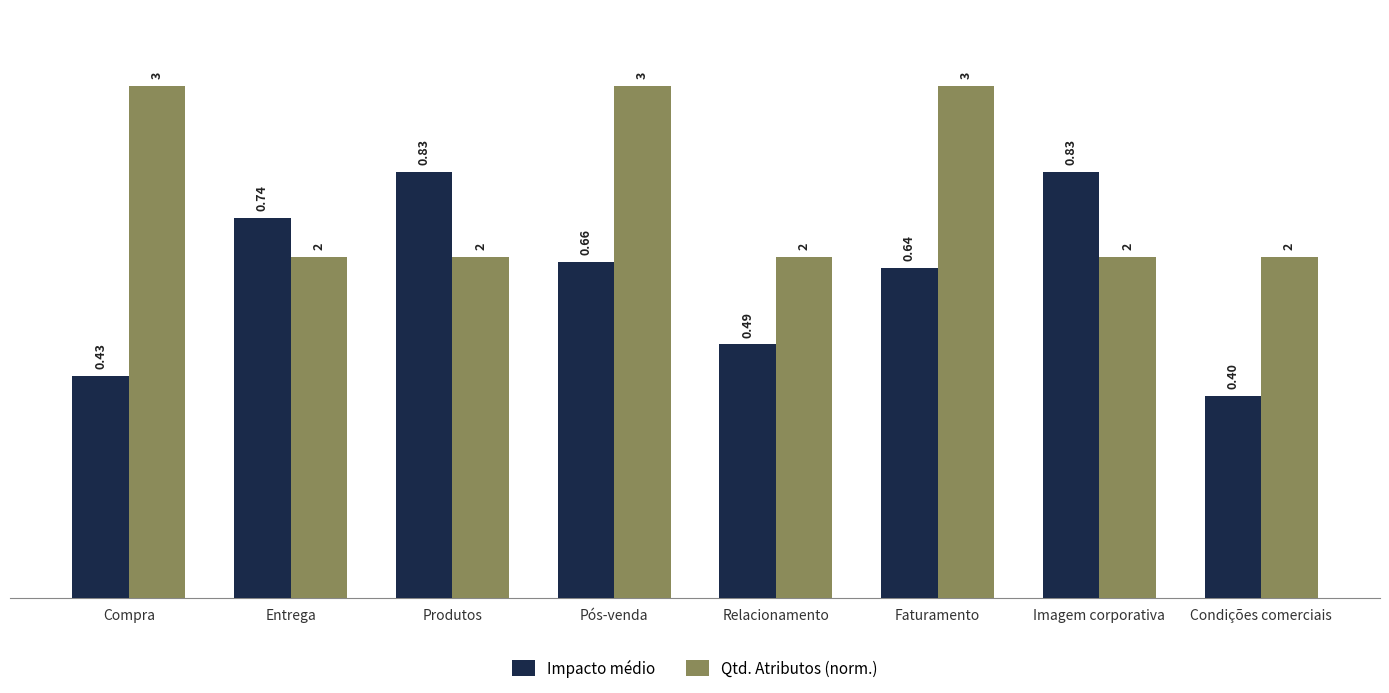

What is the total value across all series at Relacionamento?

1.2